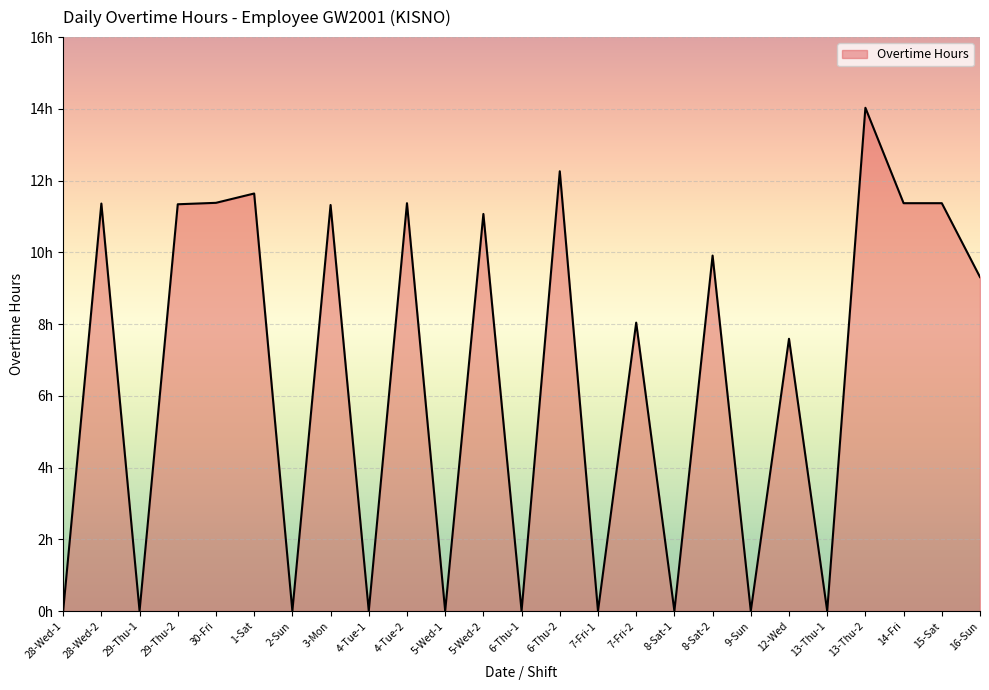

Is this an area chart (filled region under the line)?

Yes